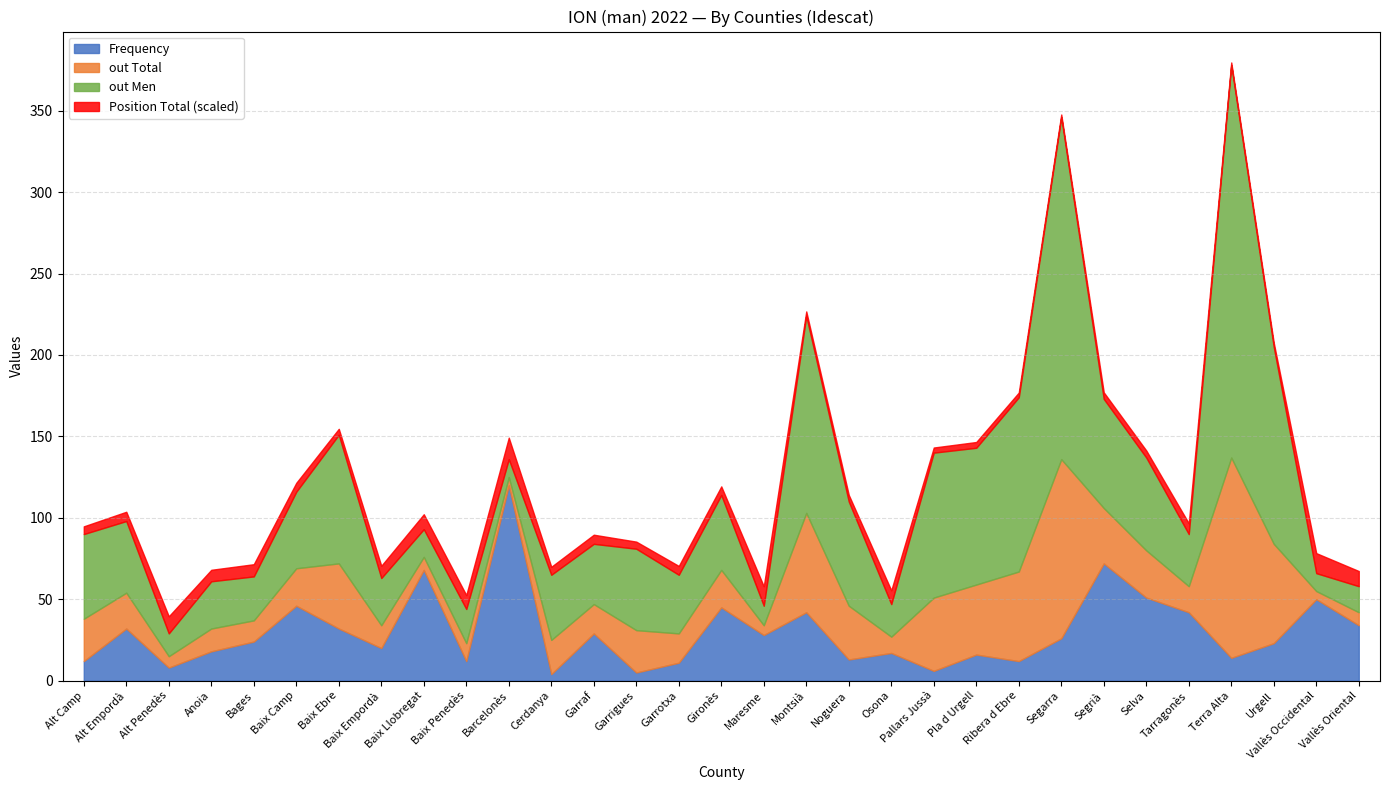

At which category is the sum across all series the highest?

Terra Alta